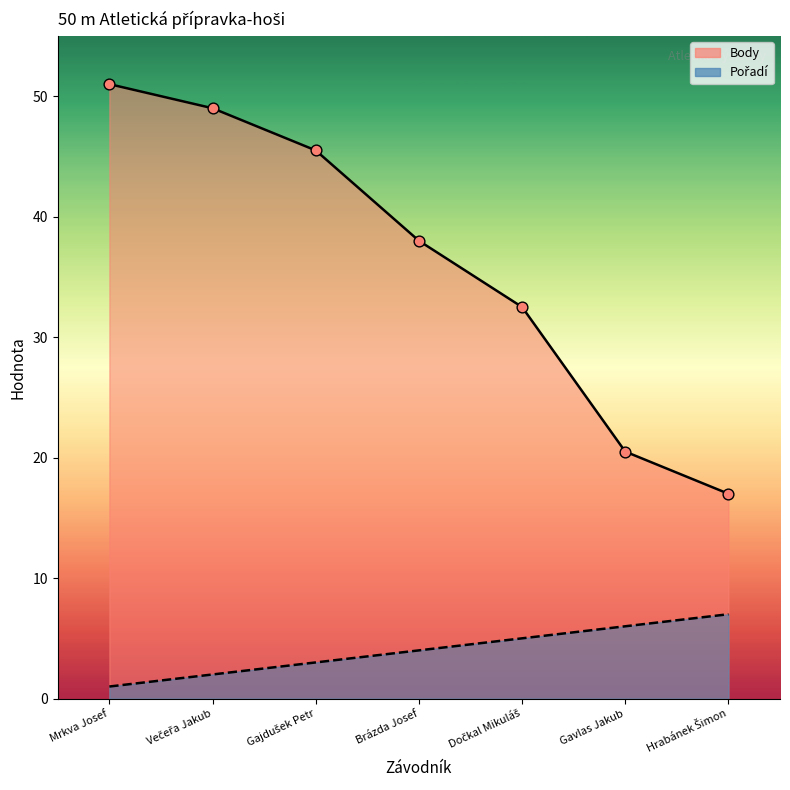

What are all the series names shown in the legend?

Pořadí, Body